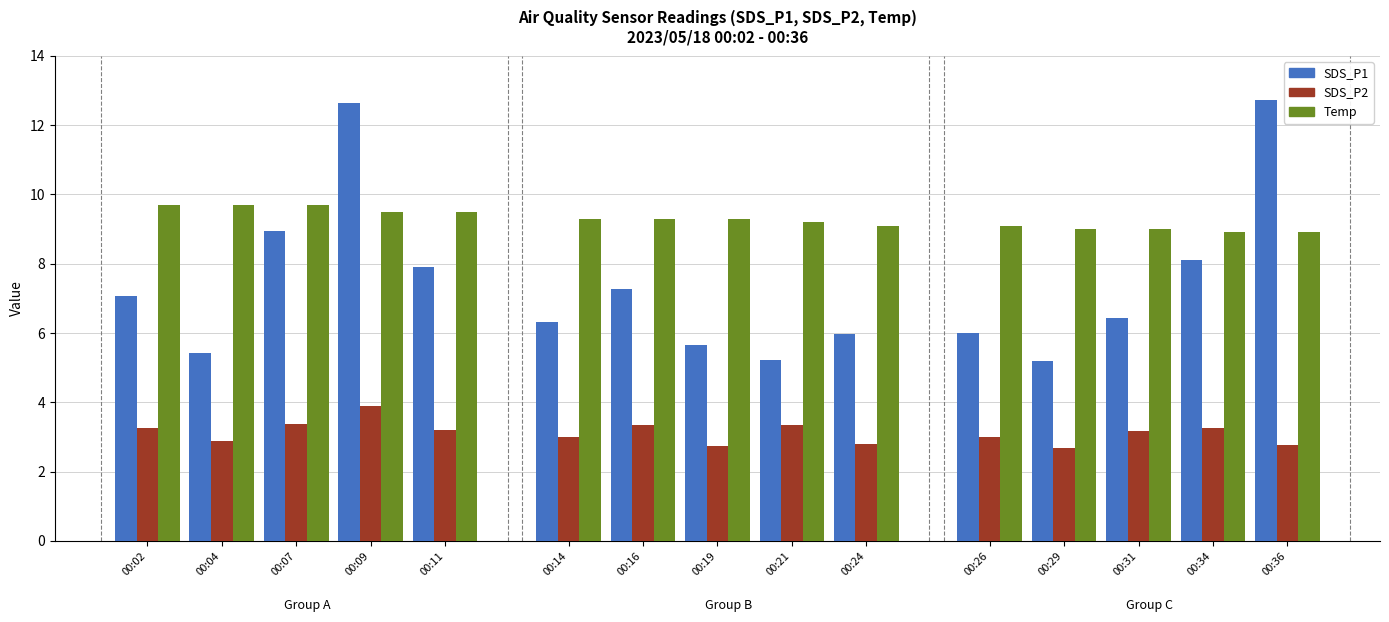

The value of SDS_P1 at 00:09 is 12.6. True or false?

True